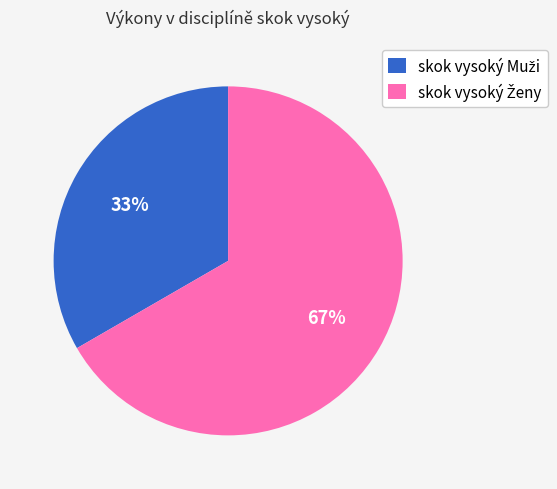

Count the number of slices in the pie.

2